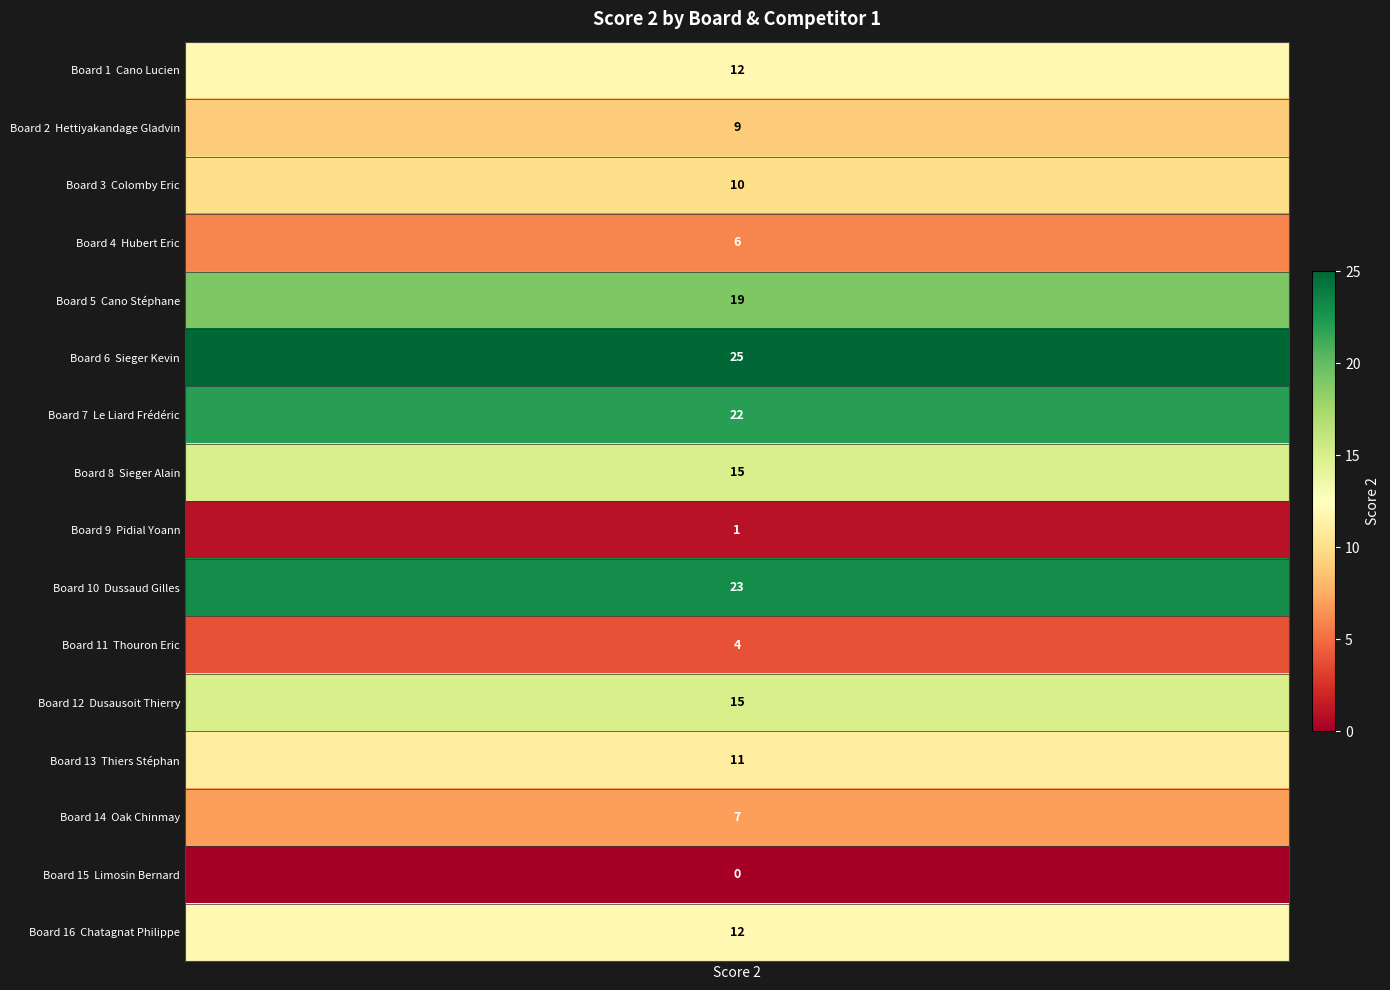

How many values exceed 12?

6